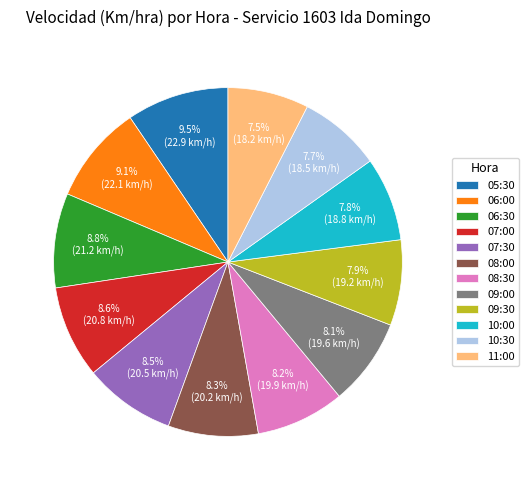

Does any single category account for the majority?

No